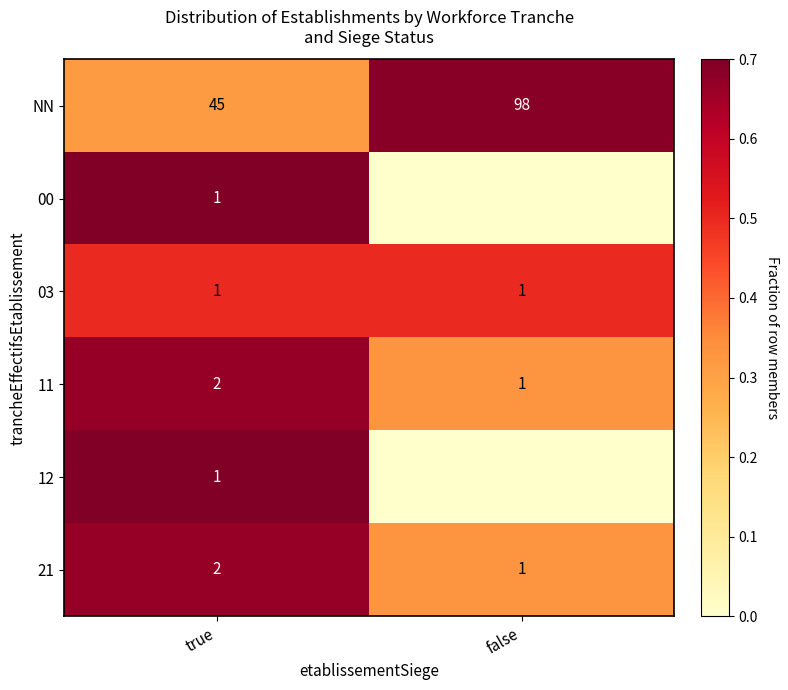

What is the total value across all series at false?

1.9